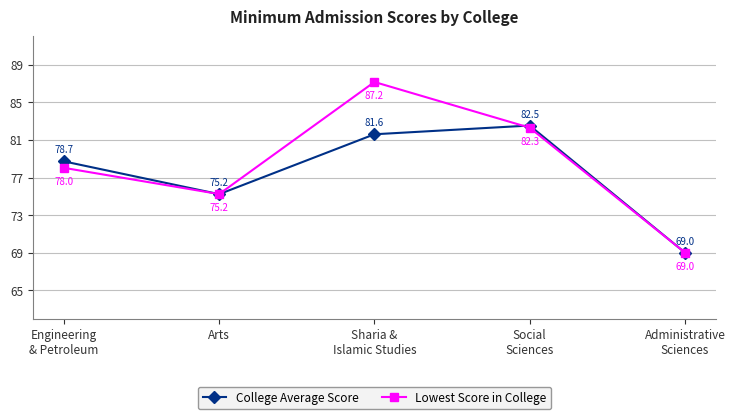

True or false: Lowest Score in College has more than 2 points higher than both neighbors.

False